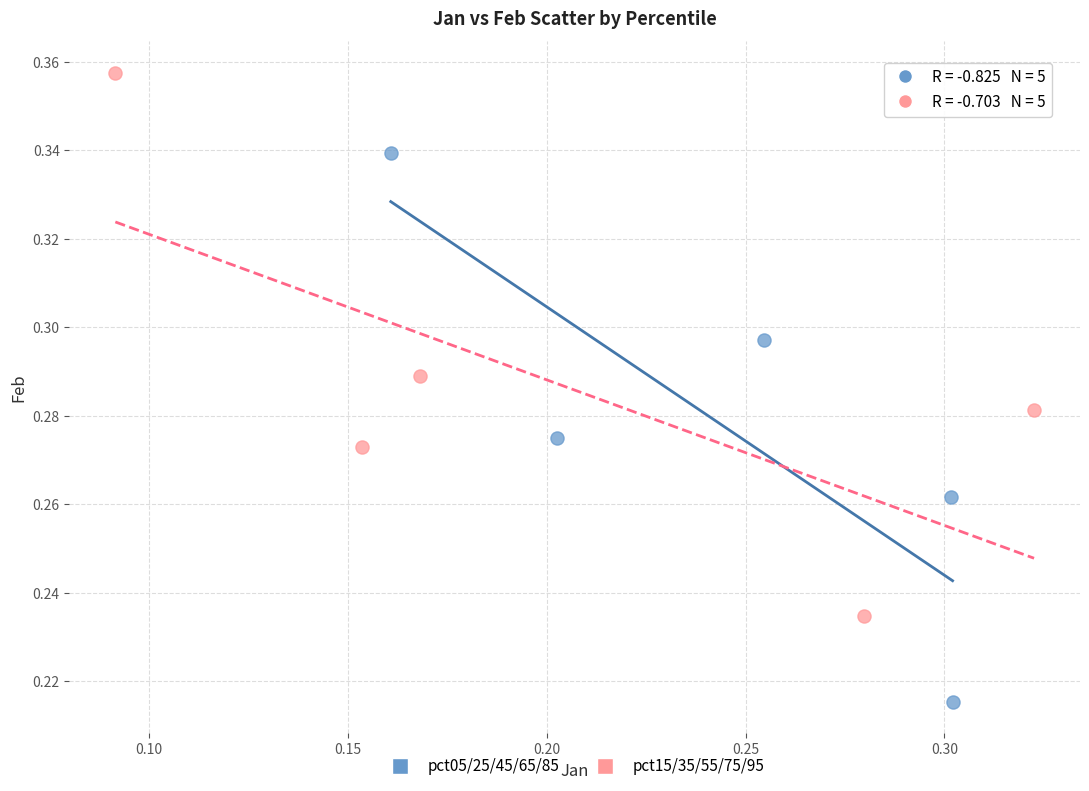

Which series contains the highest Y value?

pct15/35/55/75/95